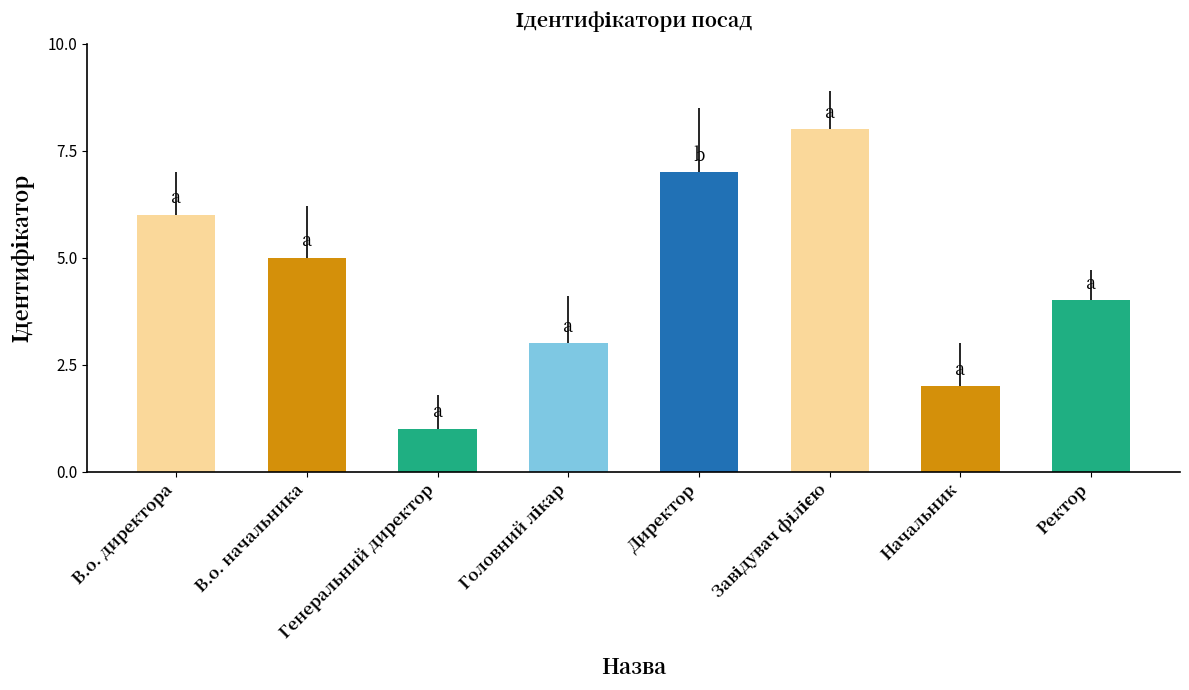

True or false: the data shows 5 at В.о. начальника.

True